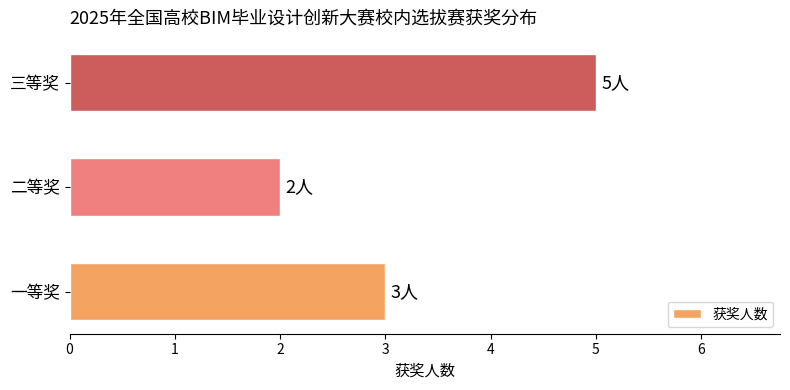

Count the number of categories in the chart.

3